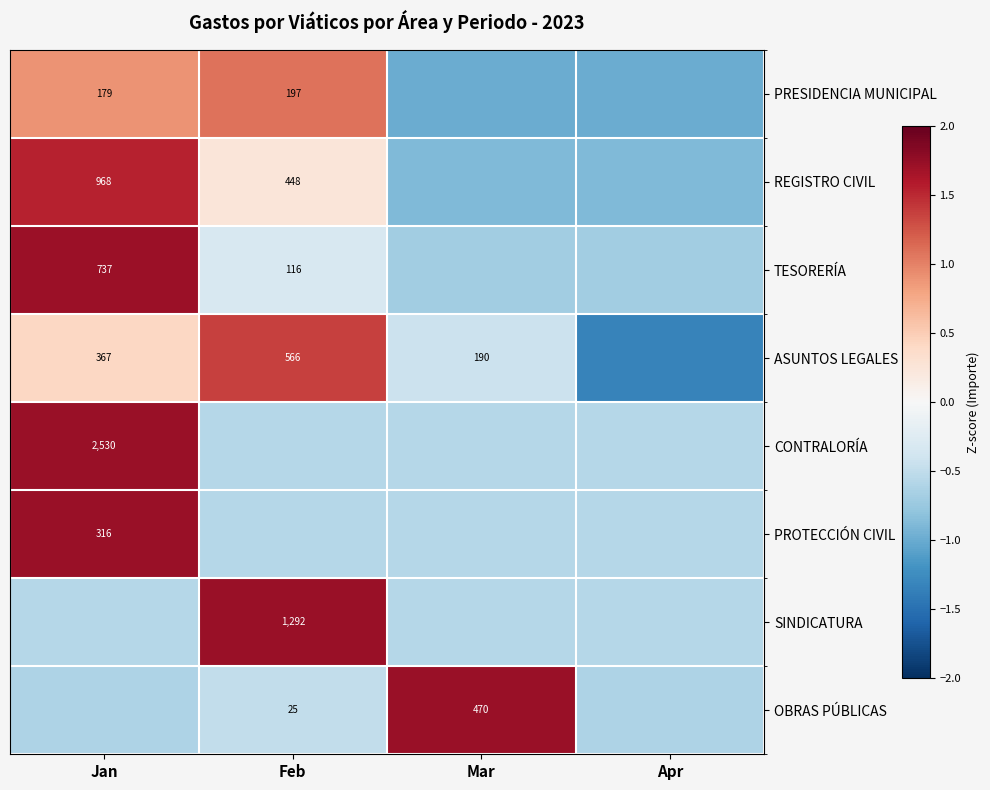

The REGISTRO CIVIL series shows 1.5 at Jan. True or false?

True